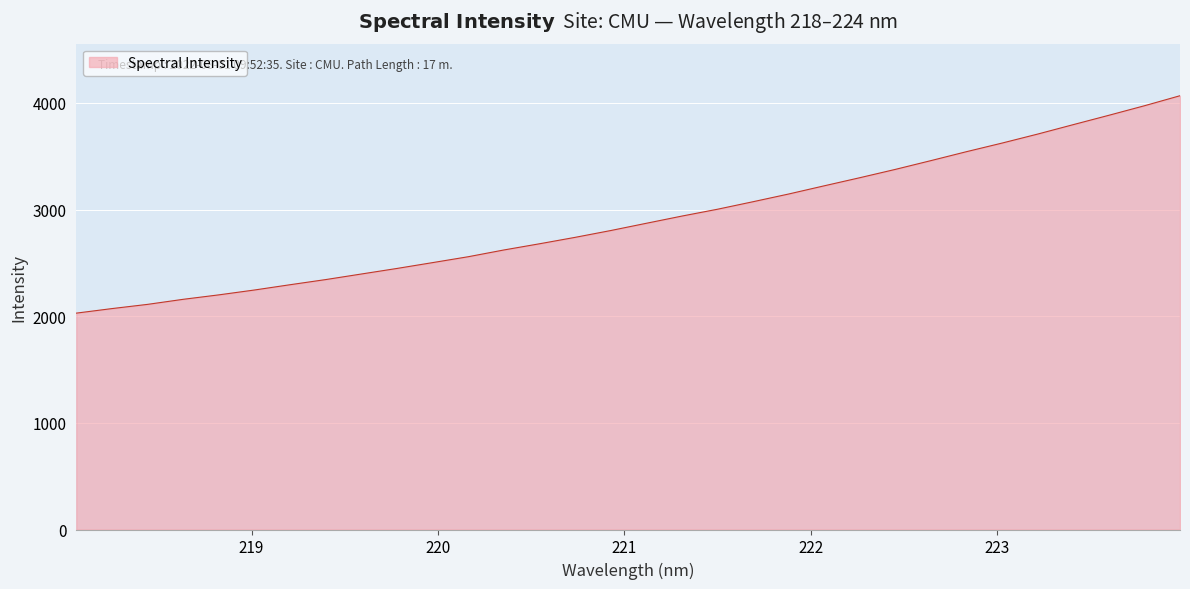

What is the difference between the maximum and minimum values?

2038.4